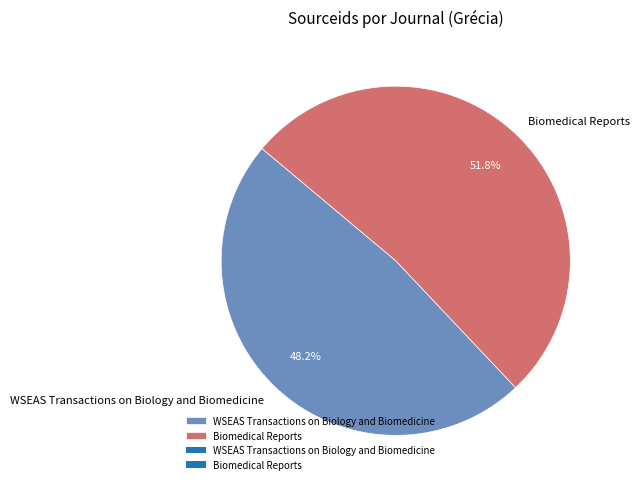

What is the total percentage of WSEAS Transactions on Biology and Biomedicine and Biomedical Reports?

100.0%